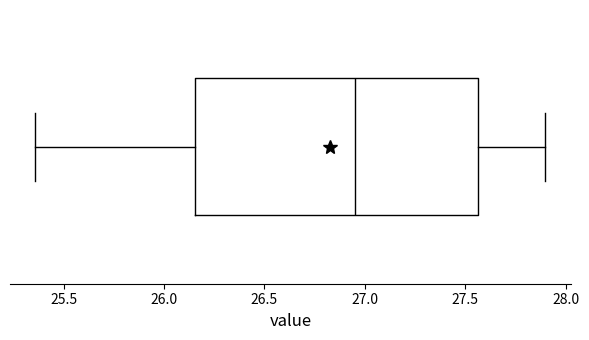

Transcribe this box plot: give where the median line is, the range the box spans, and where the two whiskers end, as read against the x-axis. The values are not printed on the chart, so give them approximately, as read against the axis.

median 26.95, box 26.15 to 27.55, whiskers 25.35 to 27.90